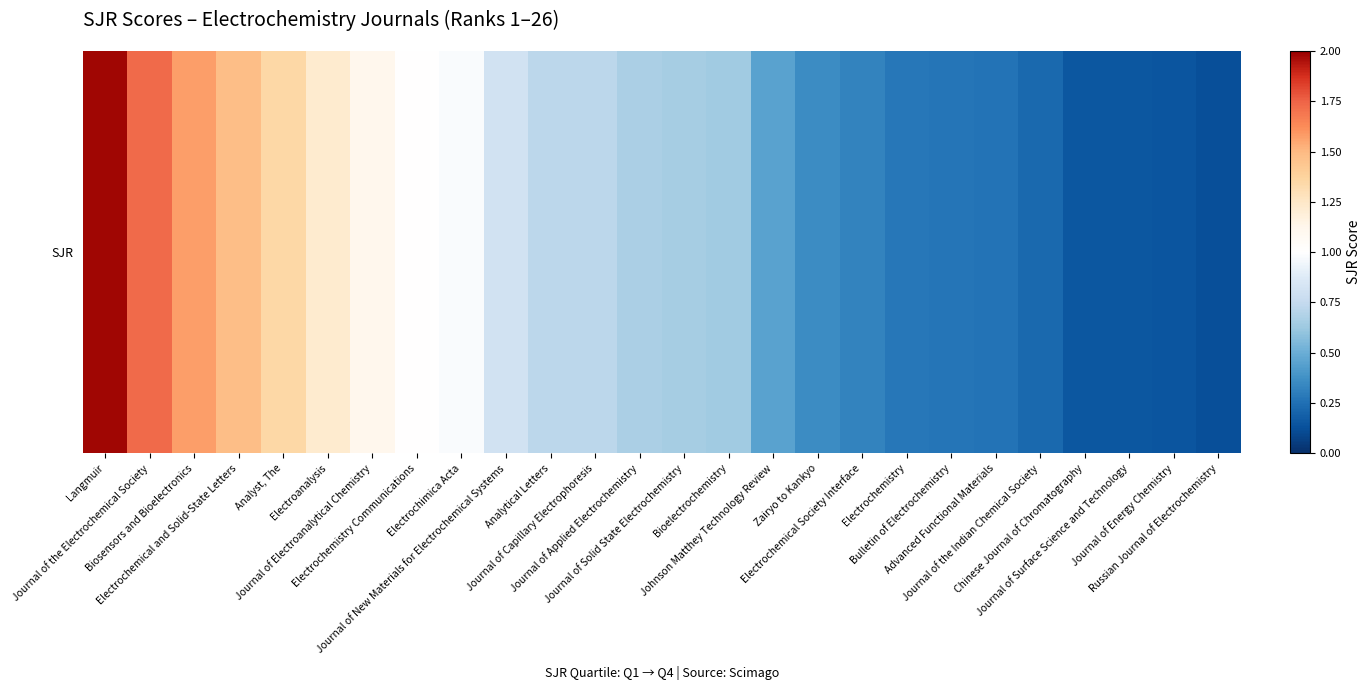

List the labels in order of value, largest first.

Langmuir, Journal of the Electrochemical Society, Biosensors and Bioelectronics, Electrochemical and Solid-State Letters, Analyst, The, Electroanalysis, Journal of Electroanalytical Chemistry, Electrochemistry Communications, Electrochimica Acta, Journal of New Materials for Electrochemical Systems, Analytical Letters, Journal of Capillary Electrophoresis, Journal of Applied Electrochemistry, Journal of Solid State Electrochemistry, Bioelectrochemistry, Johnson Matthey Technology Review, Zairyo to Kankyo, Electrochemical Society Interface, Electrochemistry, Bulletin of Electrochemistry, Advanced Functional Materials, Journal of the Indian Chemical Society, Chinese Journal of Chromatography, Journal of Surface Science and Technology, Journal of Energy Chemistry, Russian Journal of Electrochemistry